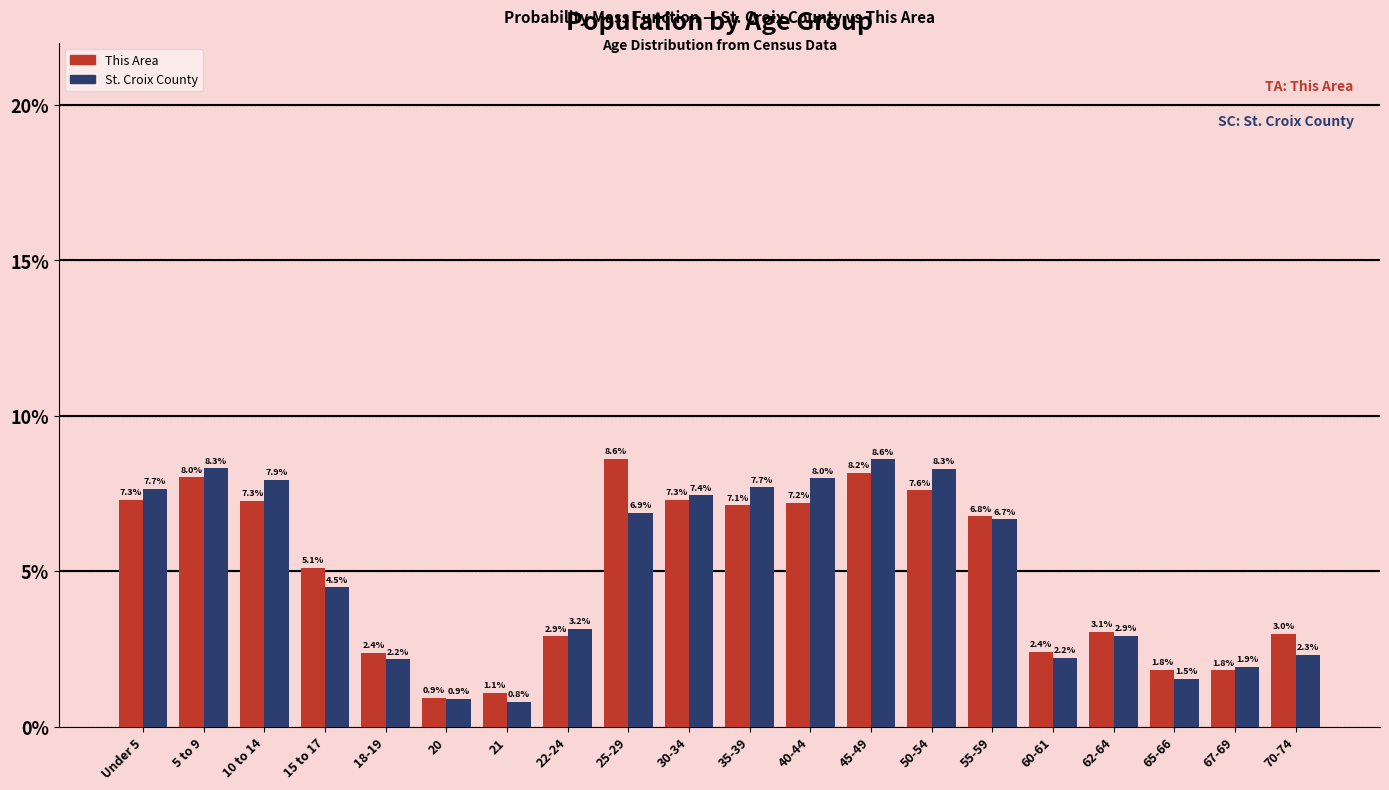

Reading right to left, what are all the values shown in this chart?

This Area: 3.0	1.8	1.8	3.1	2.4	6.8	7.6	8.2	7.2	7.1	7.3	8.6	2.9	1.1	0.9	2.4	5.1	7.3	8.0	7.3
St. Croix County: 2.3	1.9	1.5	2.9	2.2	6.7	8.3	8.6	8.0	7.7	7.4	6.9	3.2	0.8	0.9	2.2	4.5	7.9	8.3	7.7